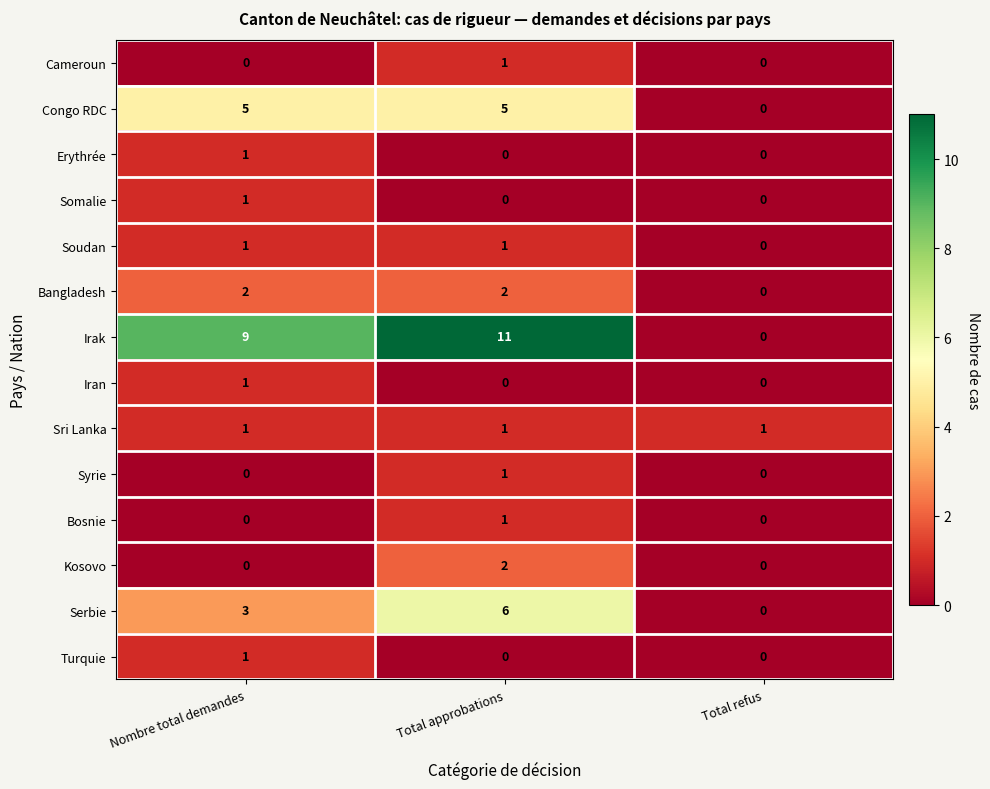

Which series has the widest spread of values?

Irak